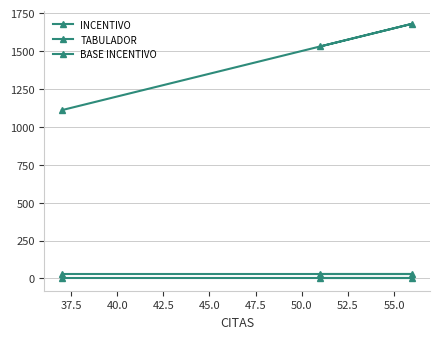

What is the average value of the INCENTIVO series?

1440